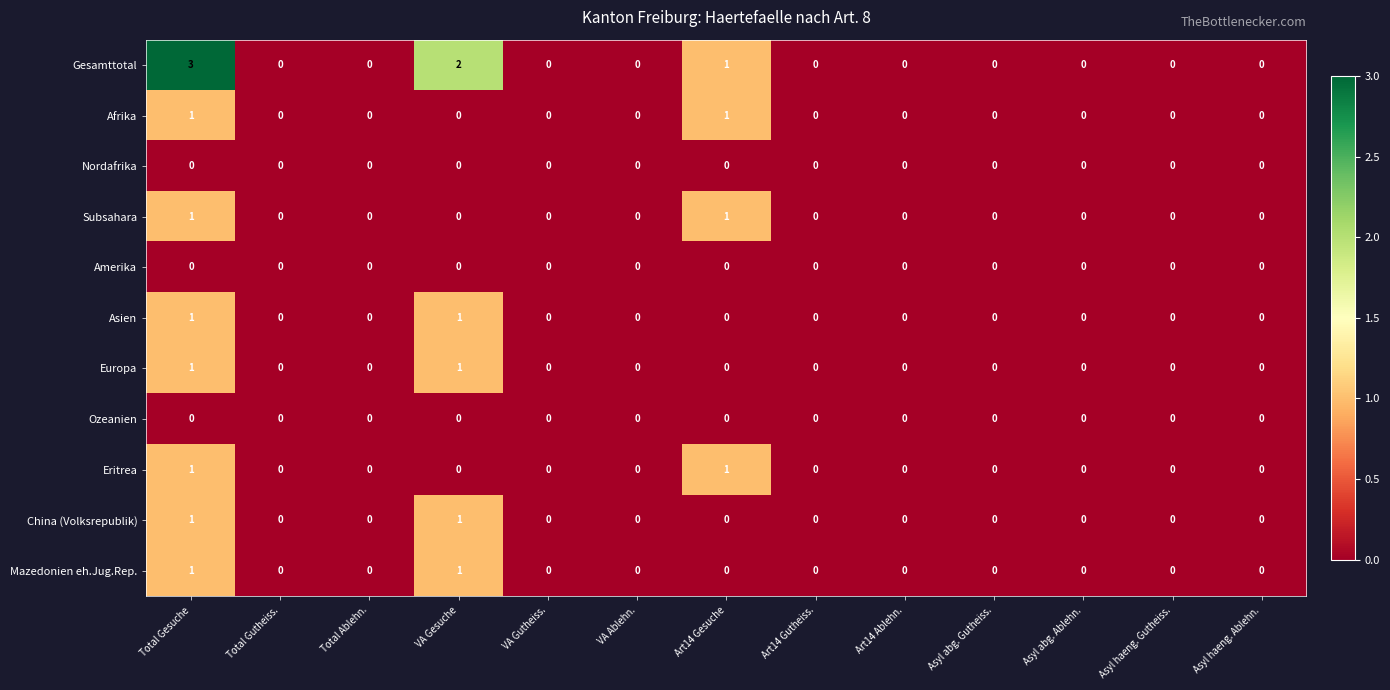

What is the difference between the highest and lowest values at Total Gesuche?

3